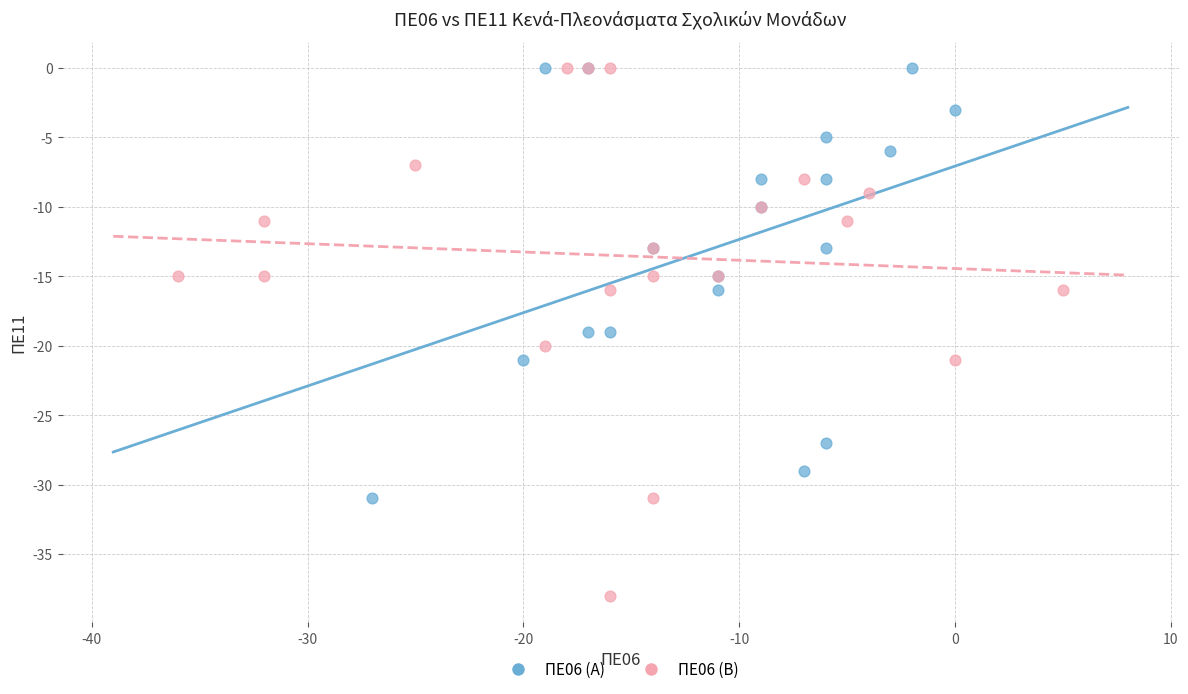

Which series has the largest Y range (max minus min)?

ΠΕ06 (Β)